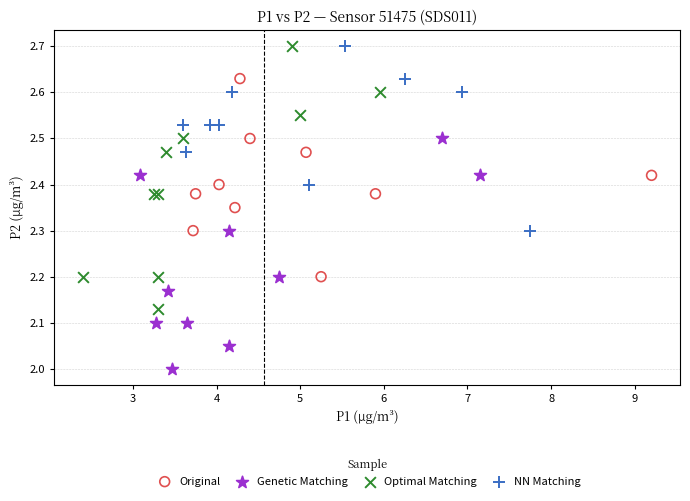

Which series has the largest Y range (max minus min)?

Optimal Matching